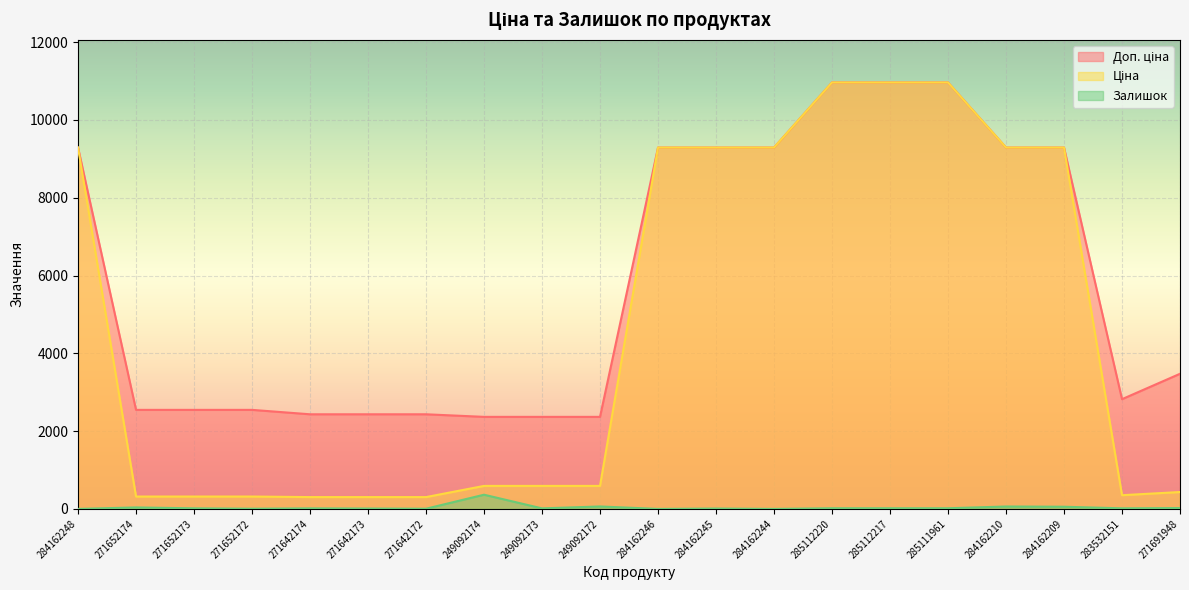

What are all the series names shown in the legend?

Доп. ціна, Ціна, Залишок